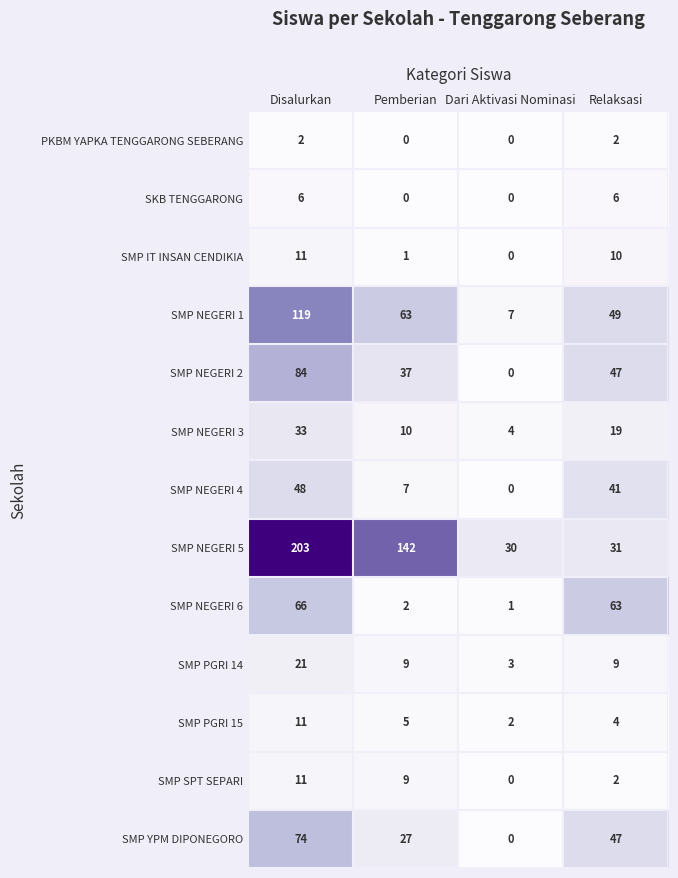

Which series changed the most between Pemberian and Relaksasi?

SMP NEGERI 5